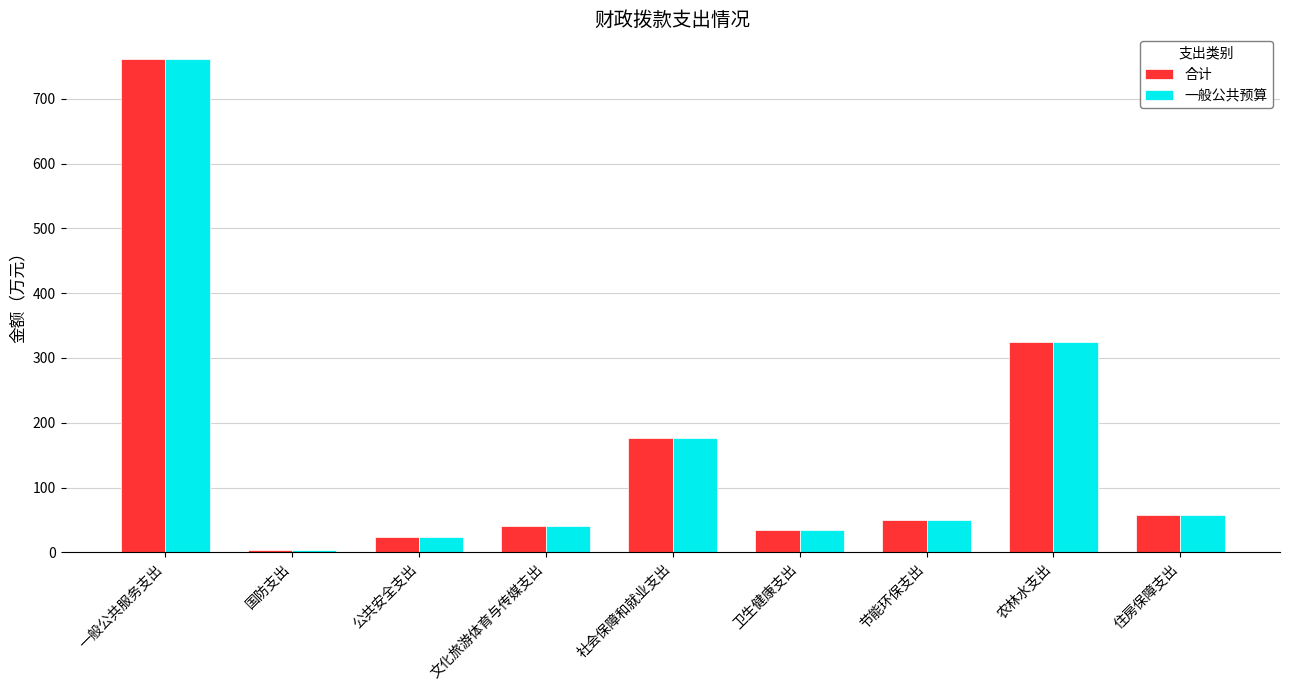

Does the chart contain stacked bars?

No